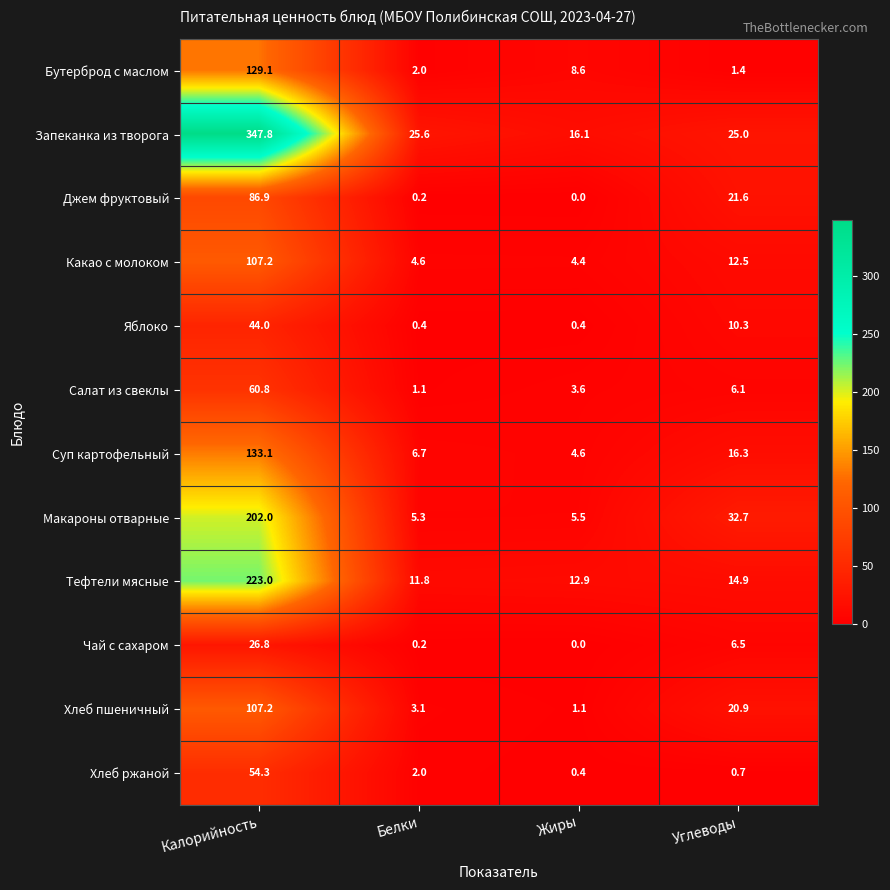

Is it true that Хлеб ржаной equals 92.7 at Калорийность?

False